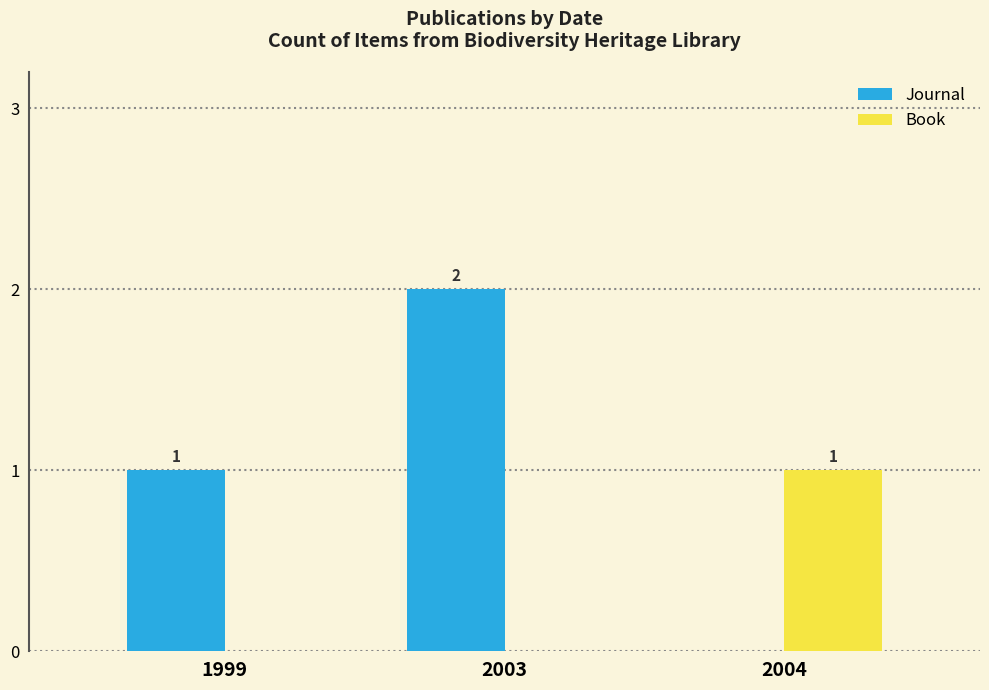

What is the greatest value displayed?

2